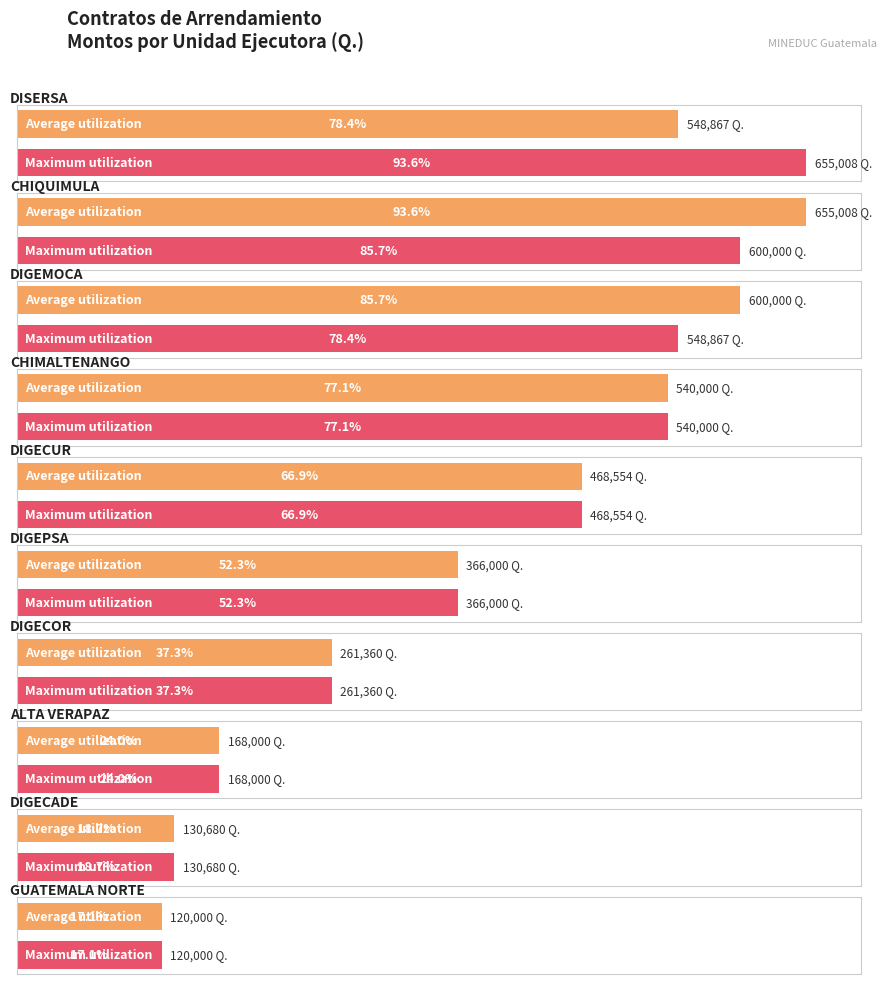

What is the difference between the Maximum utilization values at DIGECUR and DIGECADE?

337873.9